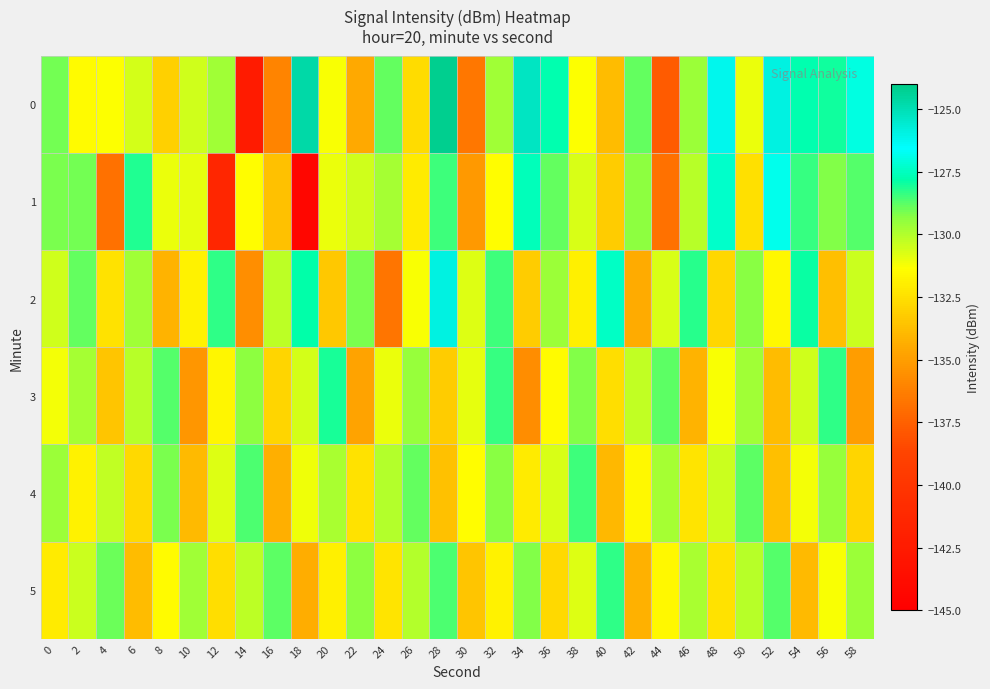

Which label corresponds to the smallest value in the chart?

18